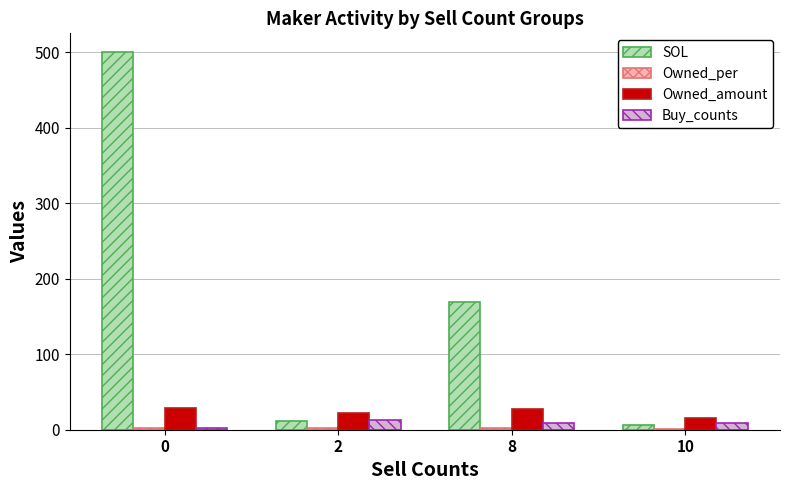

What is the value of the SOL bar at the 4th from the left?

6.8